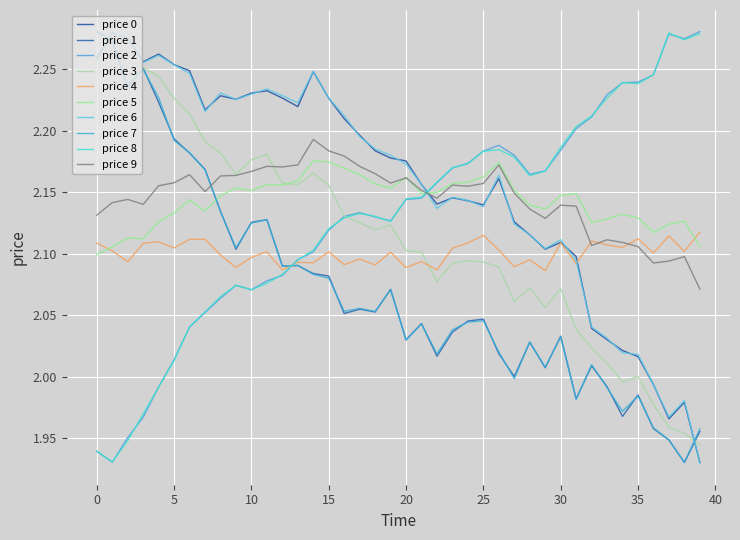

Does the chart display data point markers on the line(s)?

No